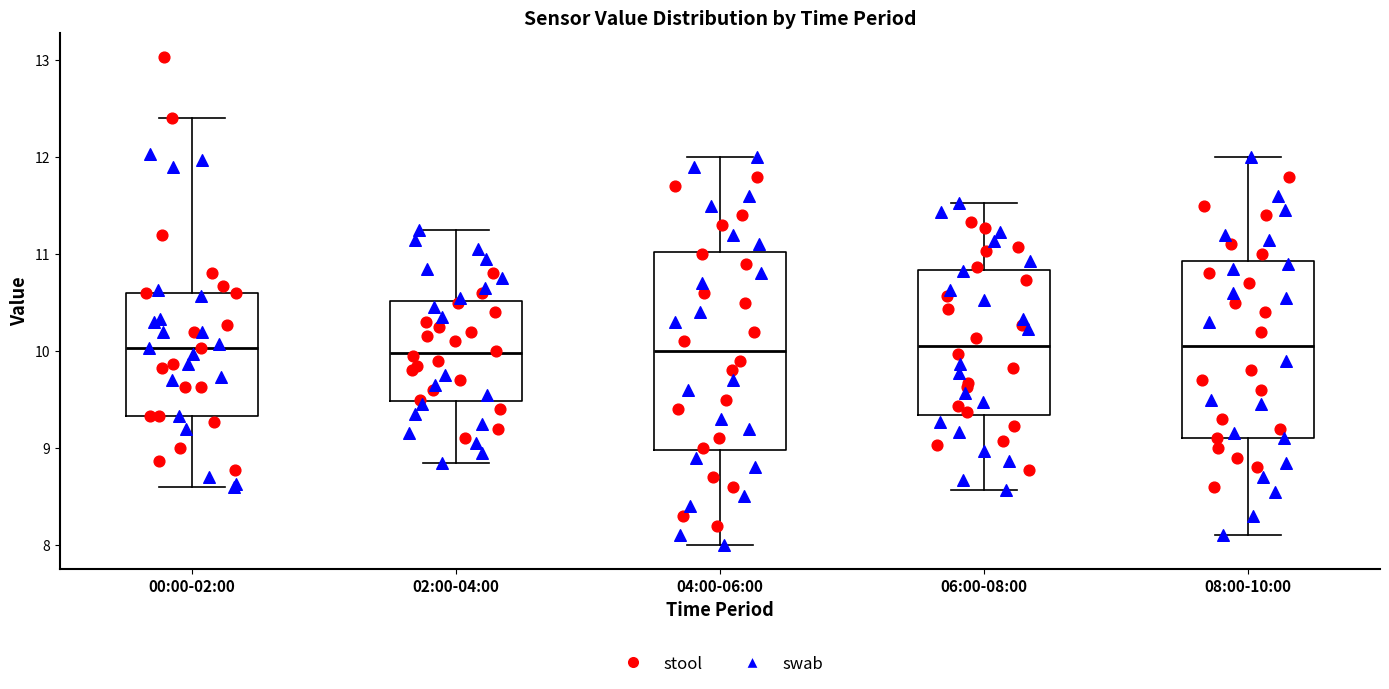

Where does the upper whisker of the box for 00:00-02:00 end on the y-axis? The values are not printed on the chart, so give them approximately, as read against the axis.

12.4